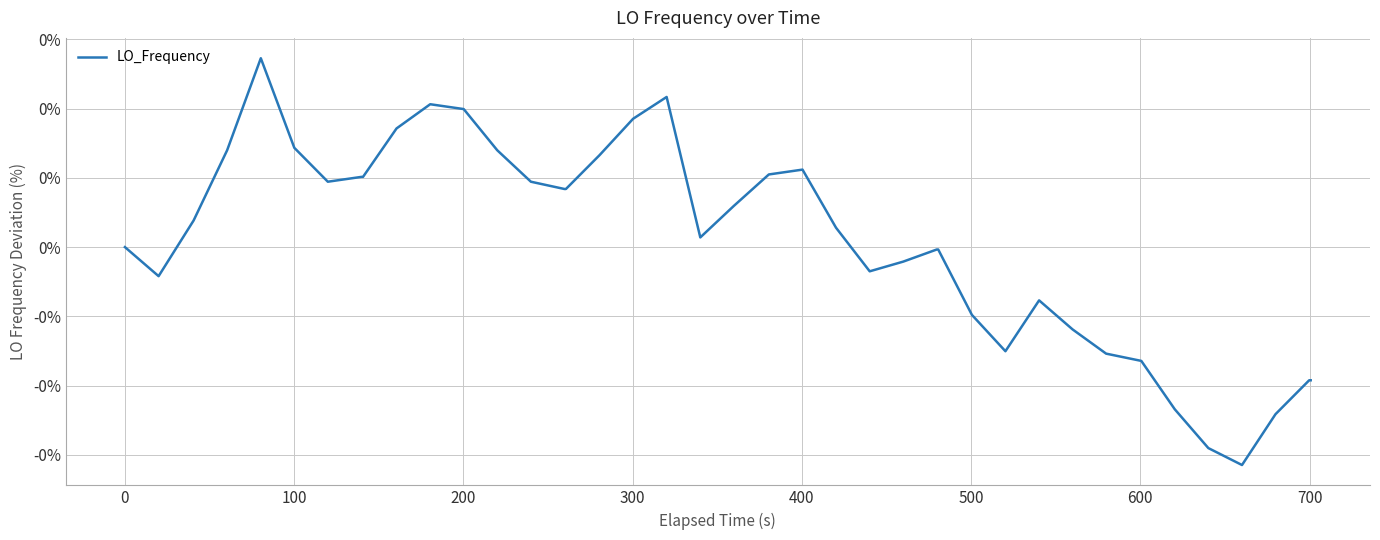

How many categories are shown in the chart?

40